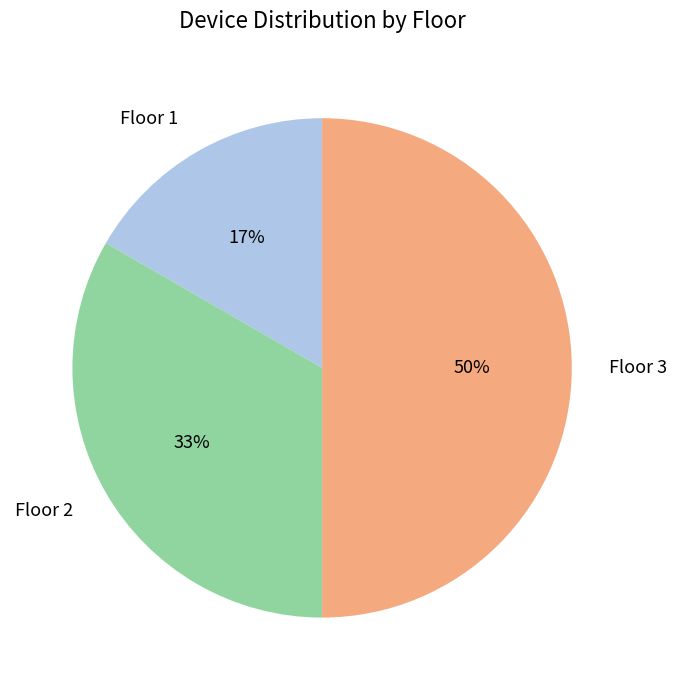

To the nearest percent, what is the average slice percentage?

33%